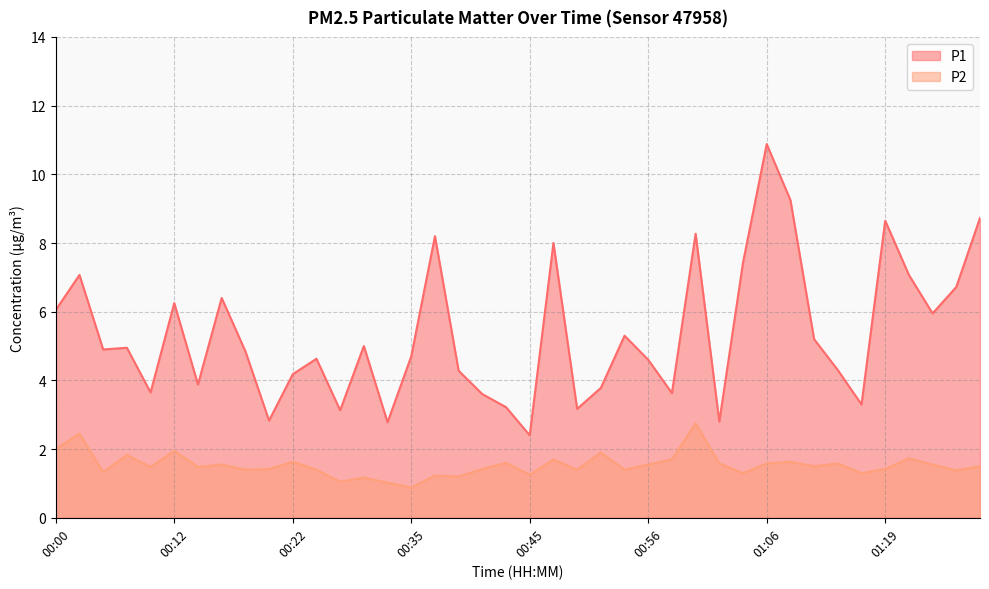

List the labels in order of P1 value, smallest first.

00:45, 00:33, 01:02, 00:20, 00:27, 00:49, 00:43, 01:15, 00:41, 00:58, 00:10, 00:51, 00:14, 00:22, 00:39, 01:13, 00:56, 00:25, 00:35, 00:18, 00:06, 00:08, 00:31, 01:11, 00:54, 01:23, 00:00, 00:12, 00:16, 01:25, 00:02, 01:21, 01:04, 00:47, 00:37, 01:00, 01:19, 01:27, 01:09, 01:06